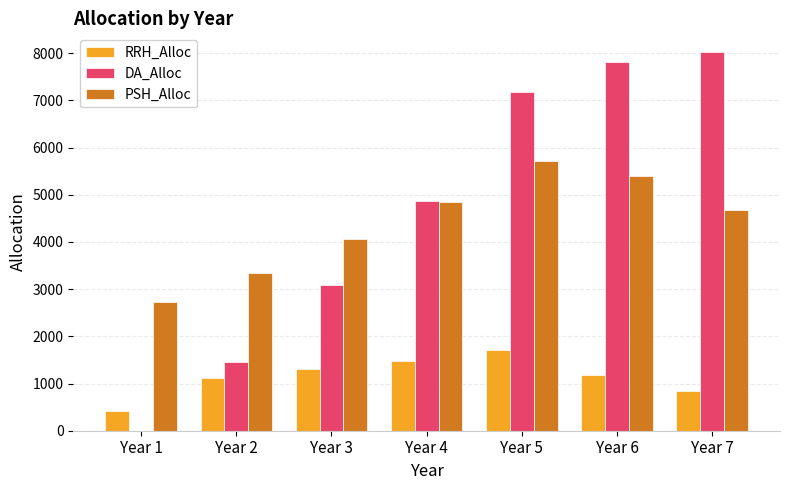

Which series has the largest range (max minus min)?

DA_Alloc